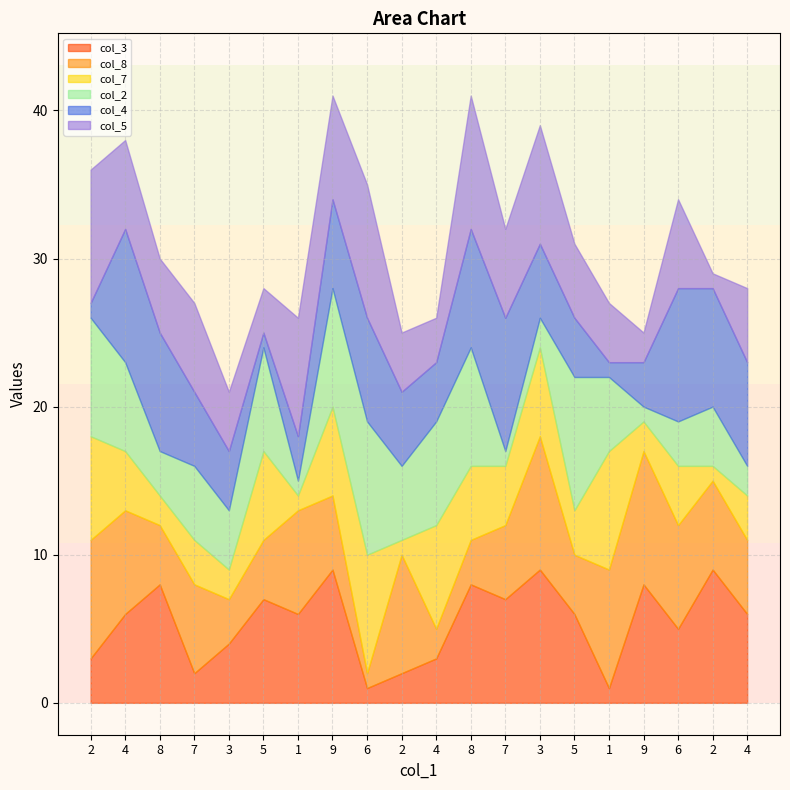

Which series has the largest range (max minus min)?

col_3